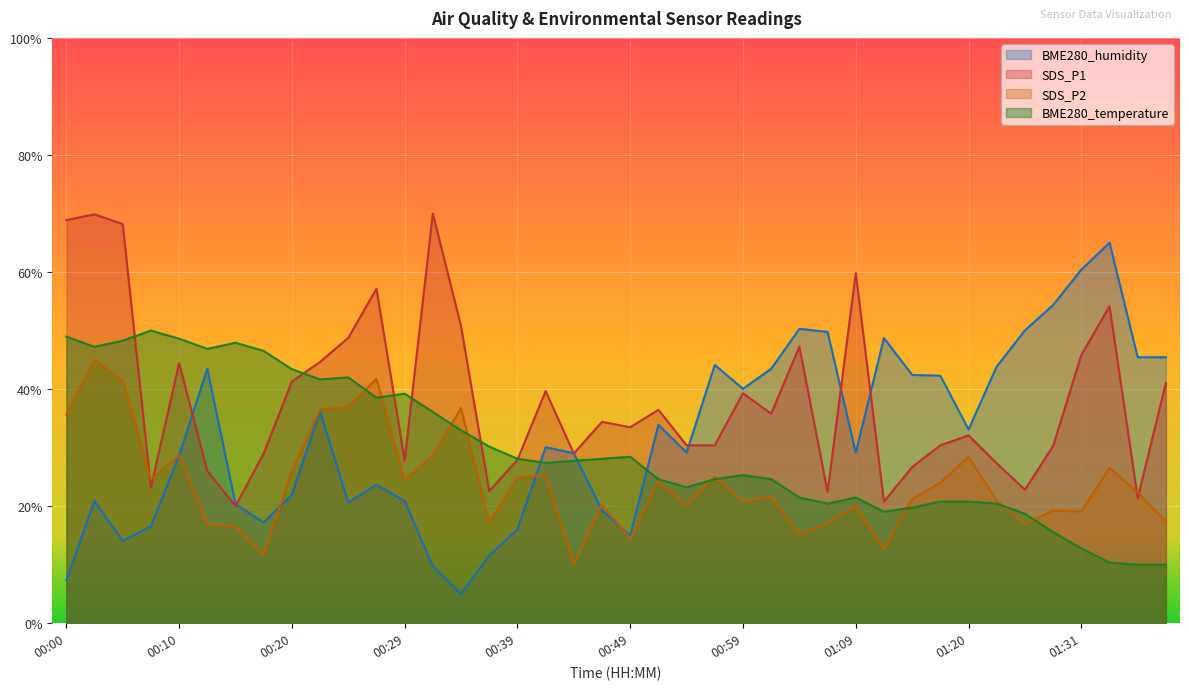

How many data points does each series have?

40